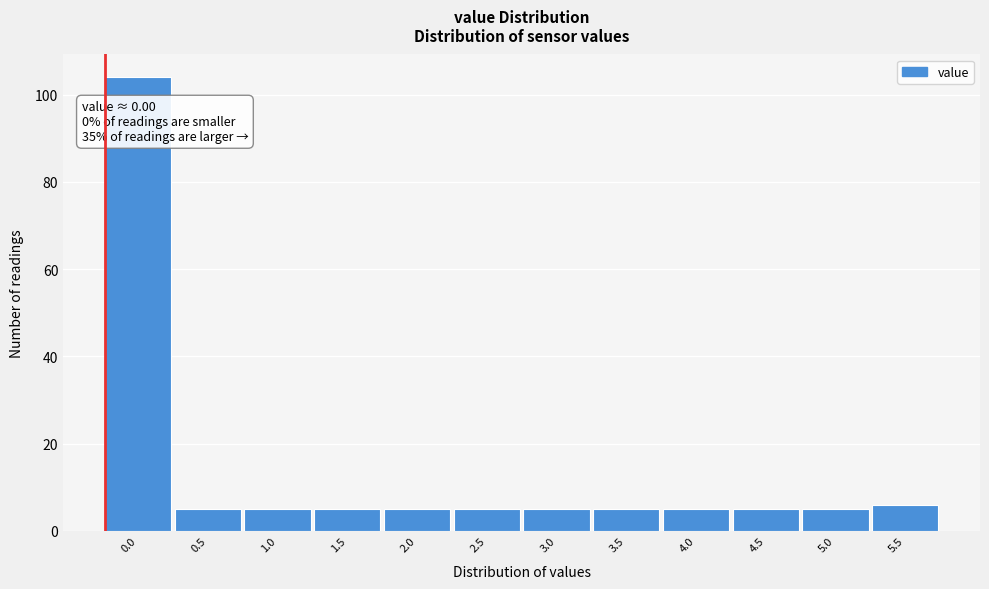

Reading left to right, list all the values displayed in this chart.

0.0=104	0.5=5	1.0=5	1.5=5	2.0=5	2.5=5	3.0=5	3.5=5	4.0=5	4.5=5	5.0=5	5.5=6